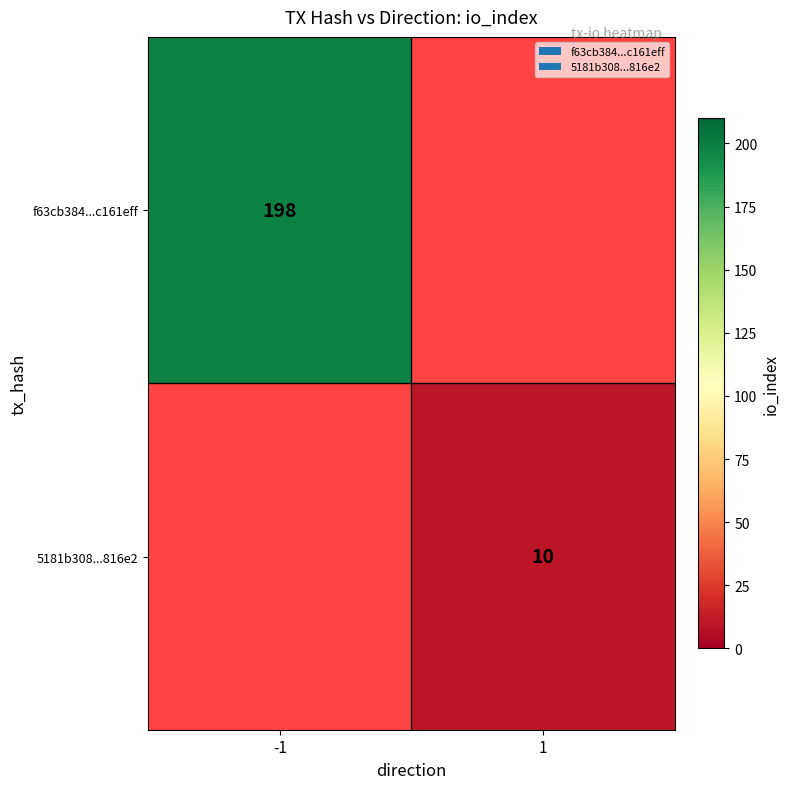

The f63cb384...c161eff series shows 340 at -1. True or false?

False